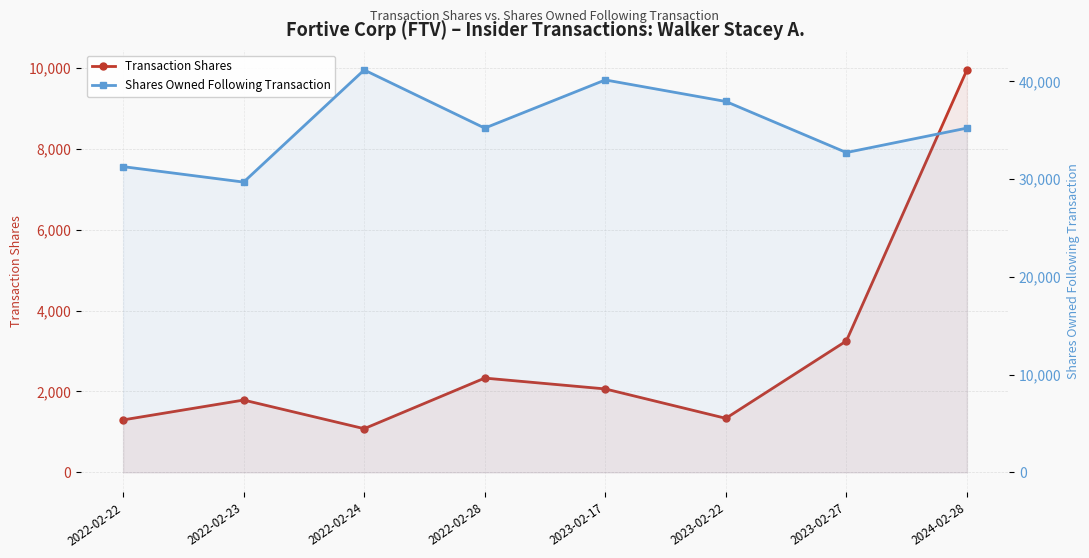

The Transaction Shares series shows 3556 at 2023-02-17. True or false?

False